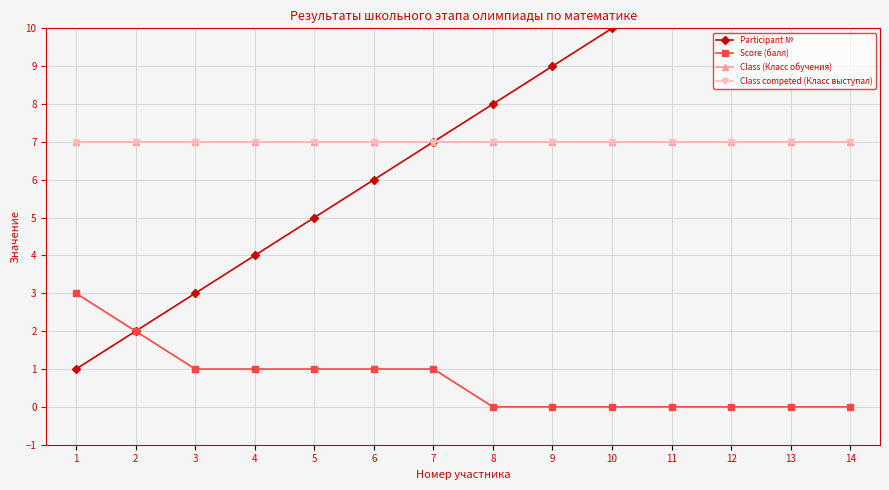

At which category does the chart reach its peak across all series?

14